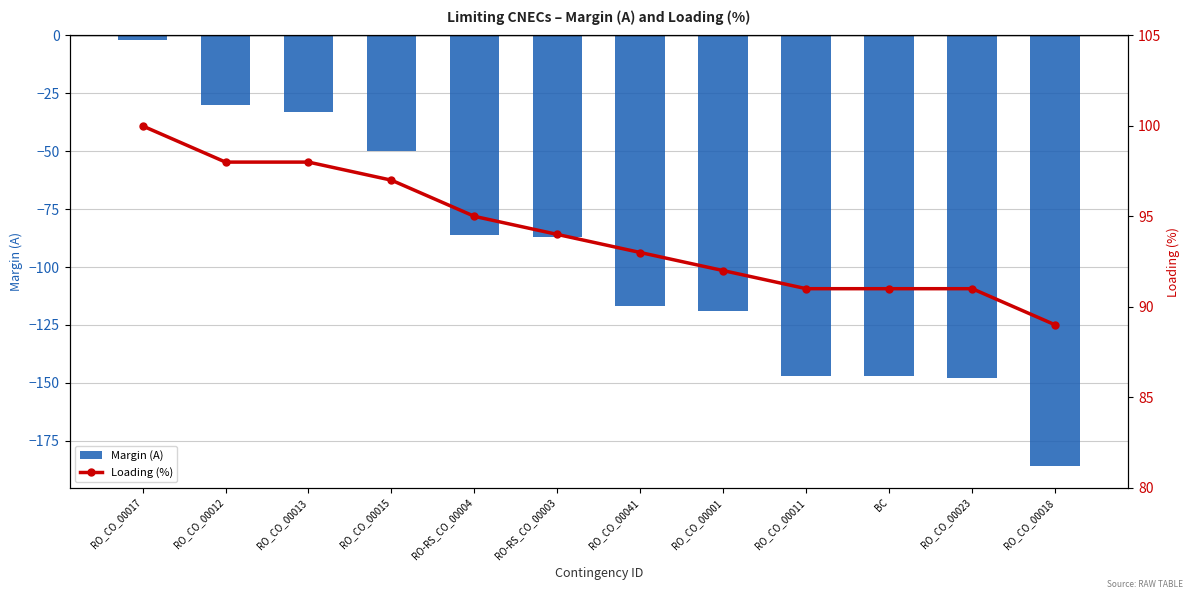

What is the lowest value of the Margin (A) series?

-186